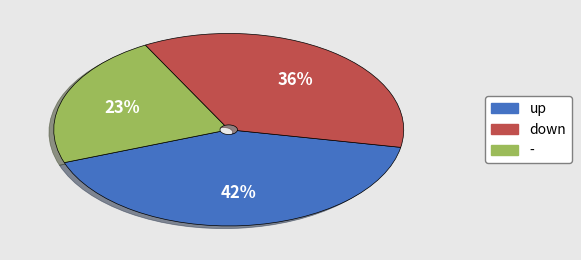

Does up account for over 50% of the chart?

No